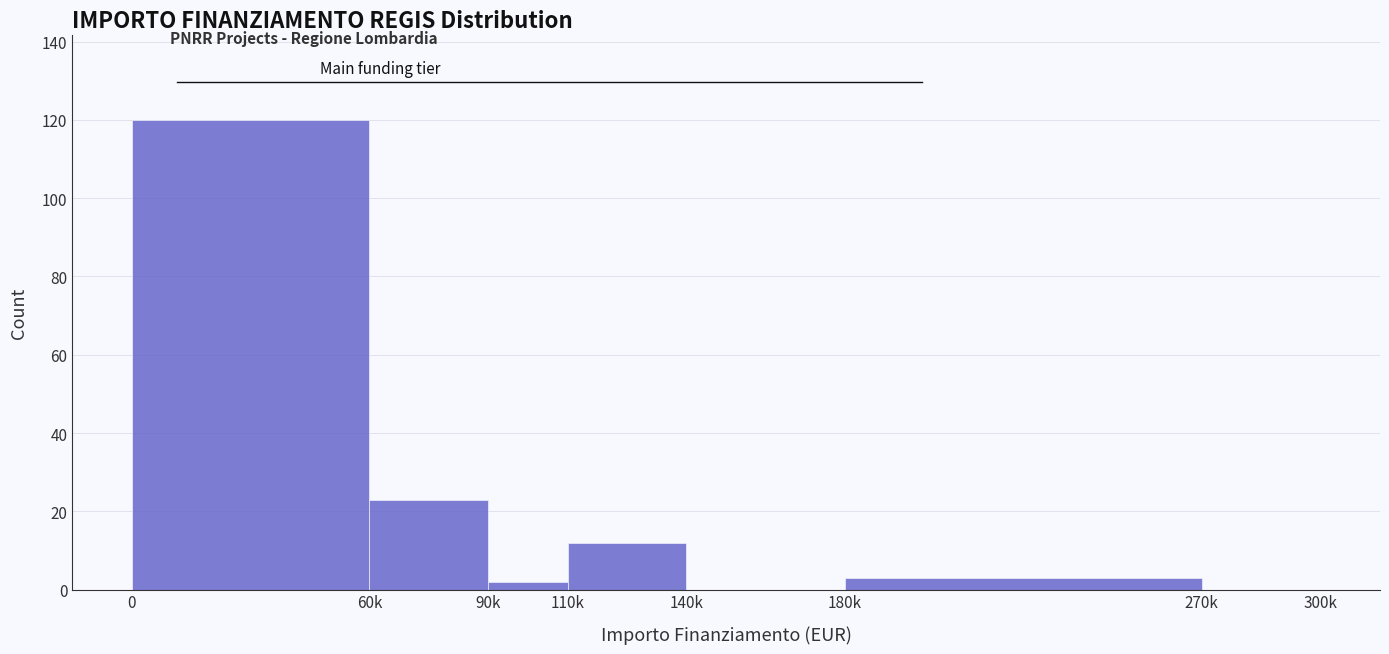

Reading left to right, extract all data points from this chart.

0=120	60k=23	90k=2	110k=12	140k=0	180k=3	270k=0